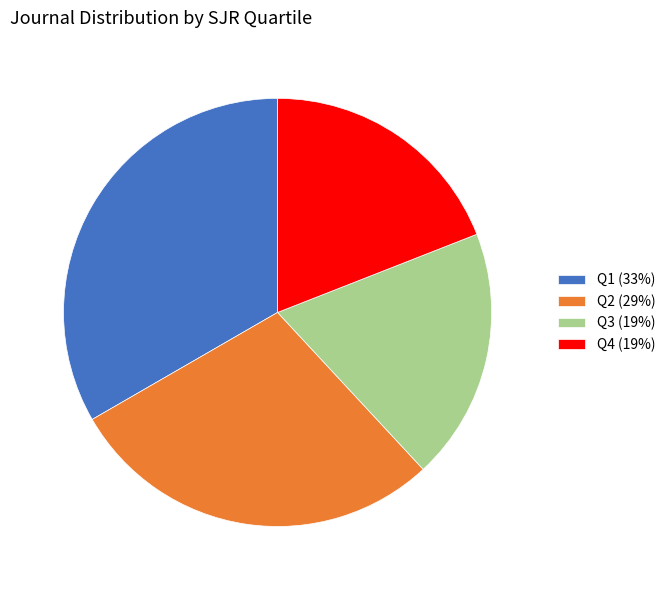

Between Q4 (19%) and Q1 (33%), which is larger?

Q1 (33%)